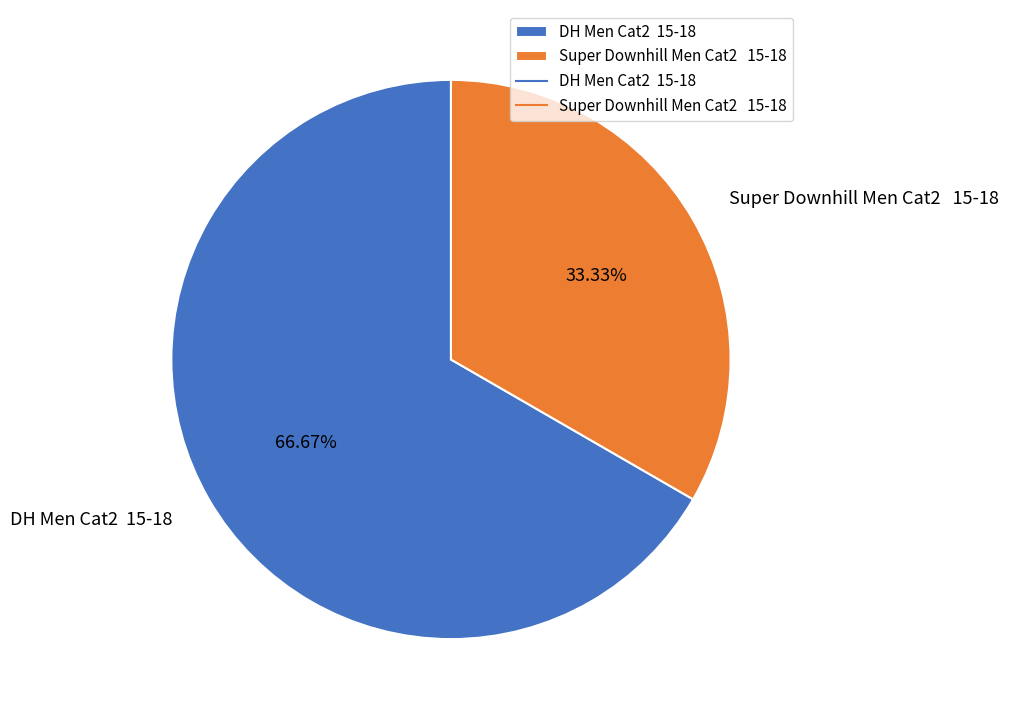

Rank the categories by value from highest to lowest.

DH Men Cat2 15-18, Super Downhill Men Cat2 15-18